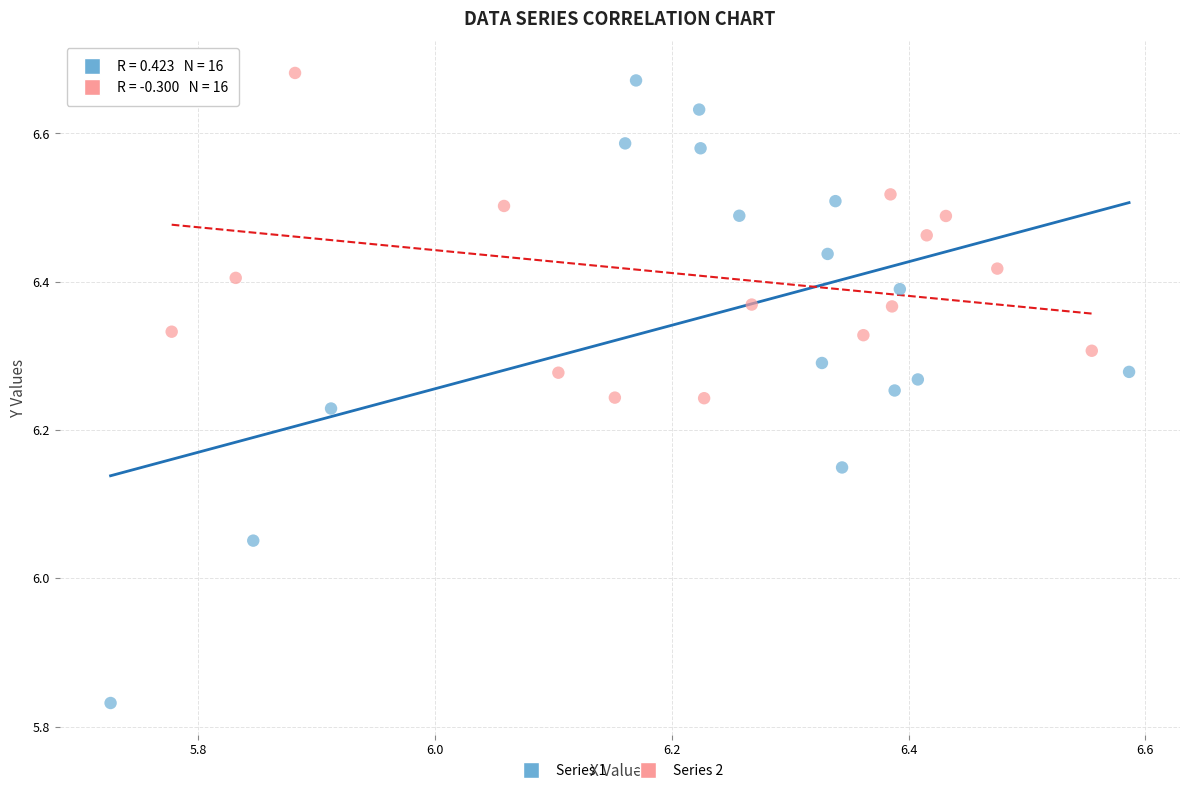

Which series has the largest Y range (max minus min)?

Series 1